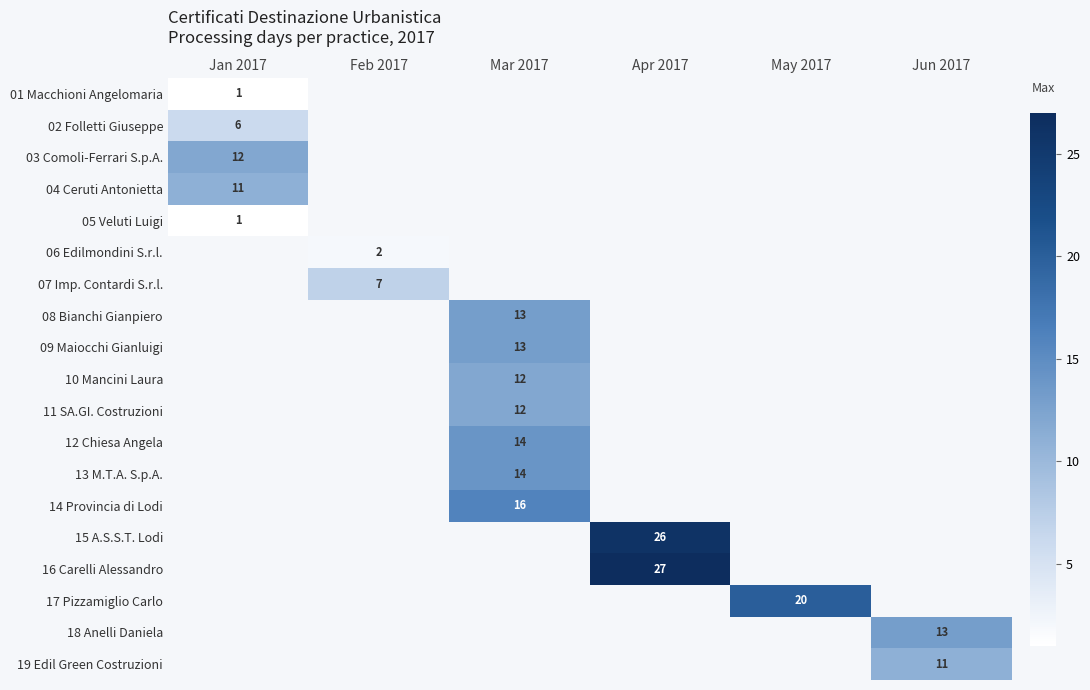

How many categories are shown in the chart?

6